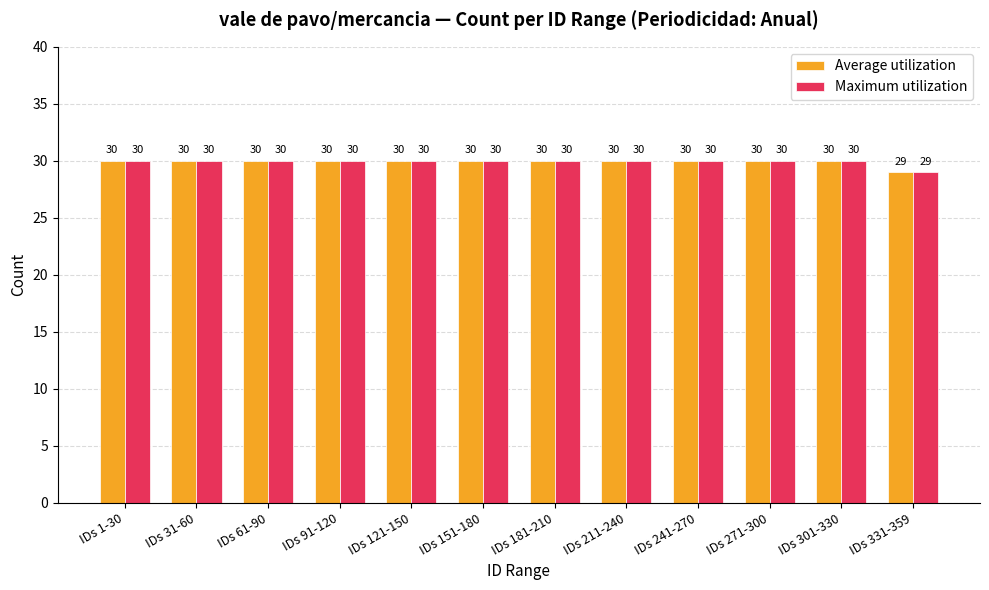

At which label is Average utilization closest to 29?

IDs 331-359